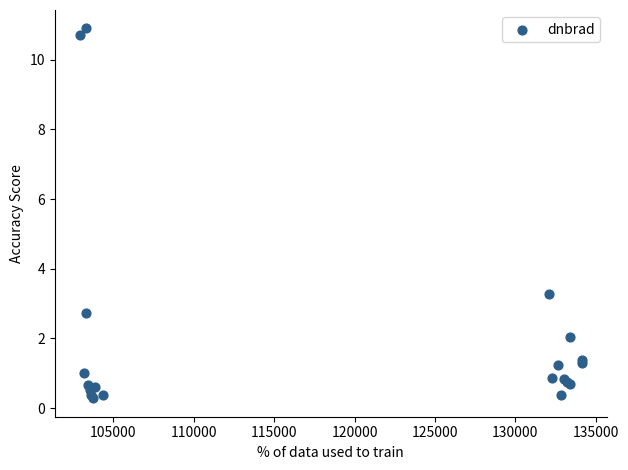

What Y value in the scatter plot is closest to 5?

3.3